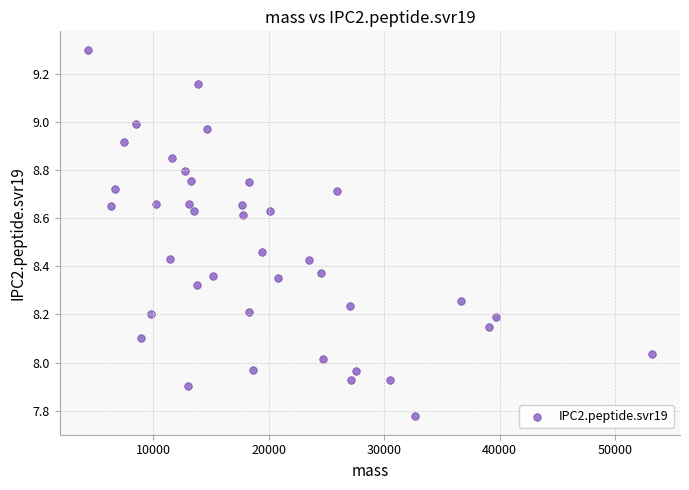

What is the range of X values (max minus min)?

48819.1